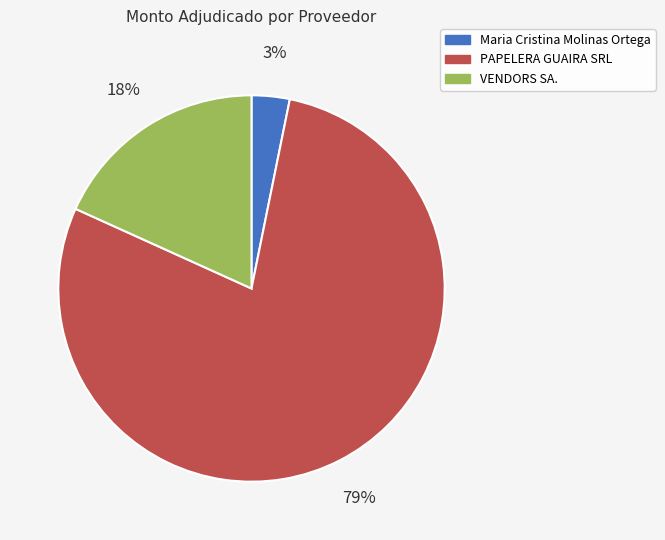

To the nearest percent, what portion does VENDORS SA. represent?

18%